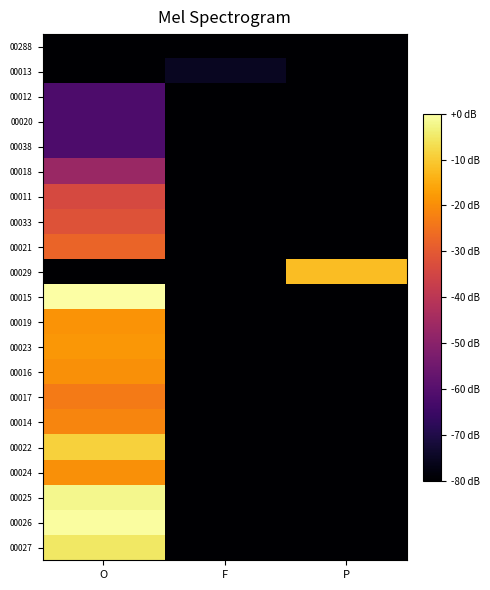

Which has a higher value, P or O?

P